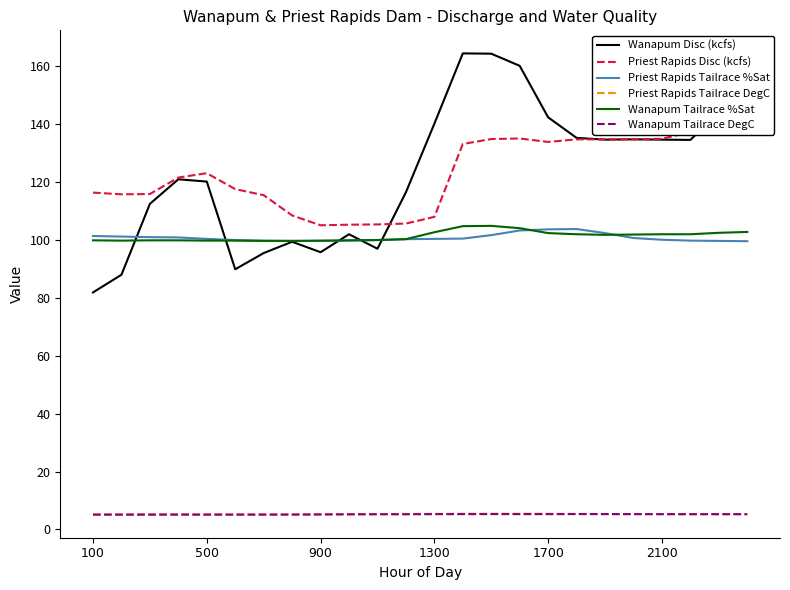

What is the minimum value for Wanapum Disc (kcfs)?

81.9